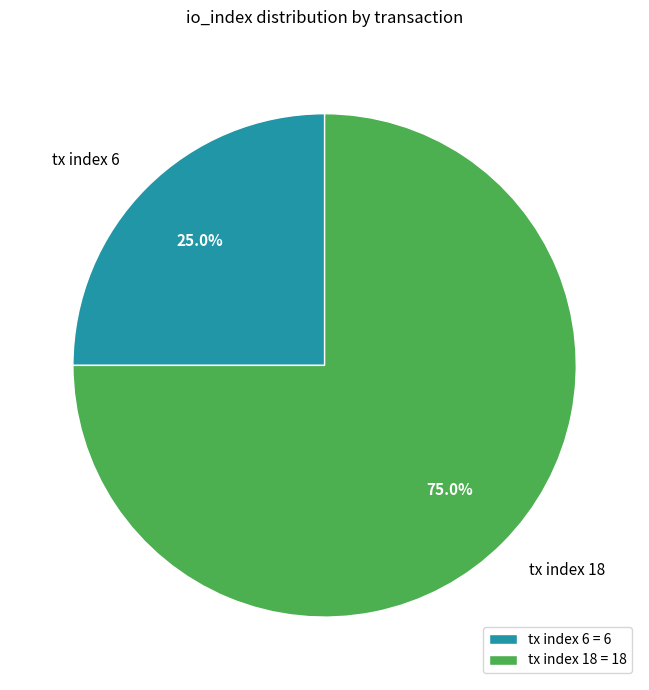

What is the ratio of the value at tx index 18 to the value at tx index 6?

3.0